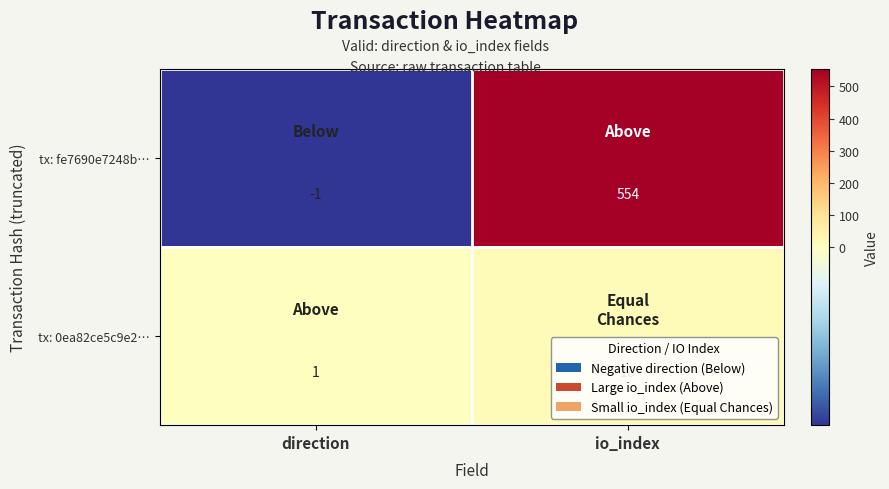

Which series changed the most between direction and io_index?

tx: fe7690e7248b…